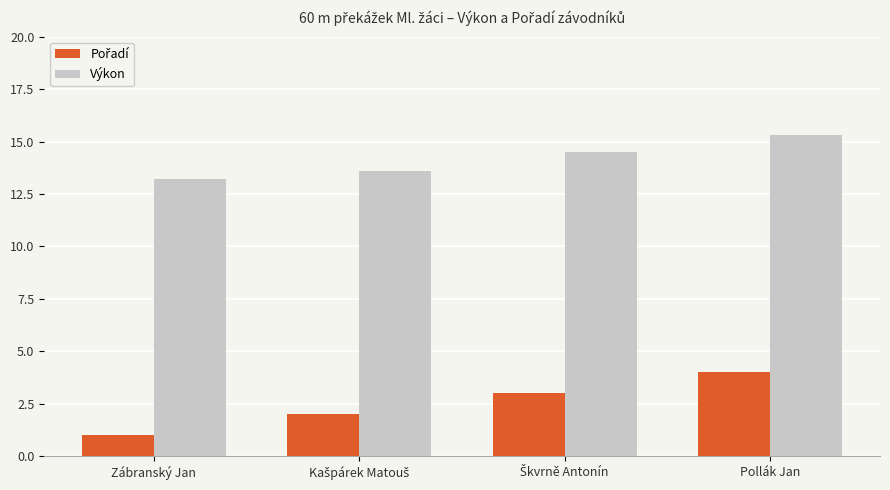

What is the label of the 4th bar from the left?

Pollák Jan